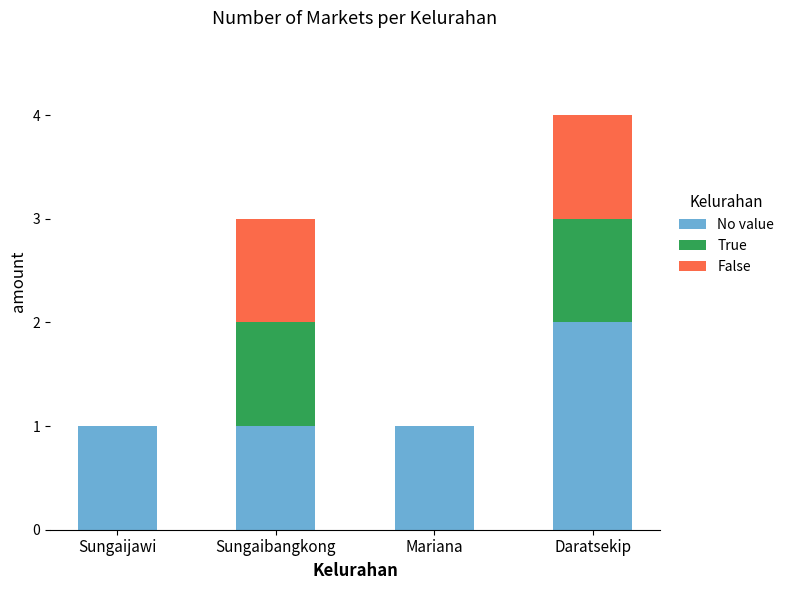

What is the total value across all series at Daratsekip?

4